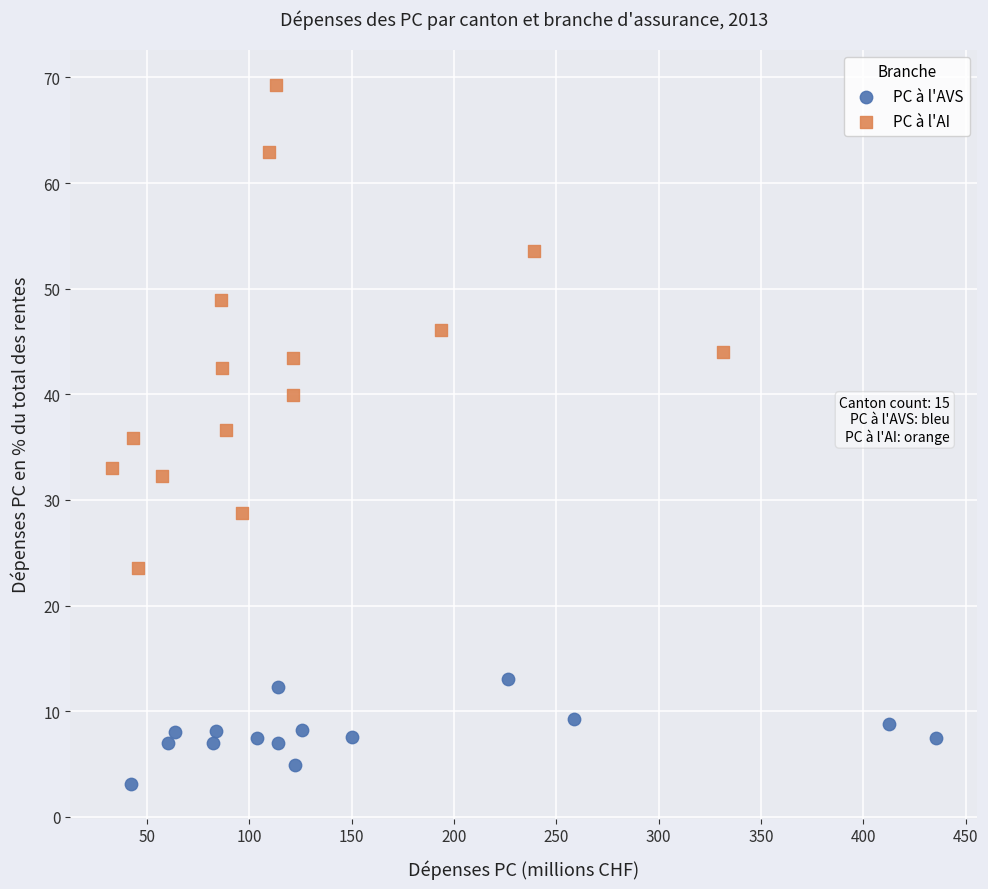

Which series has the largest Y range (max minus min)?

PC à l'AI